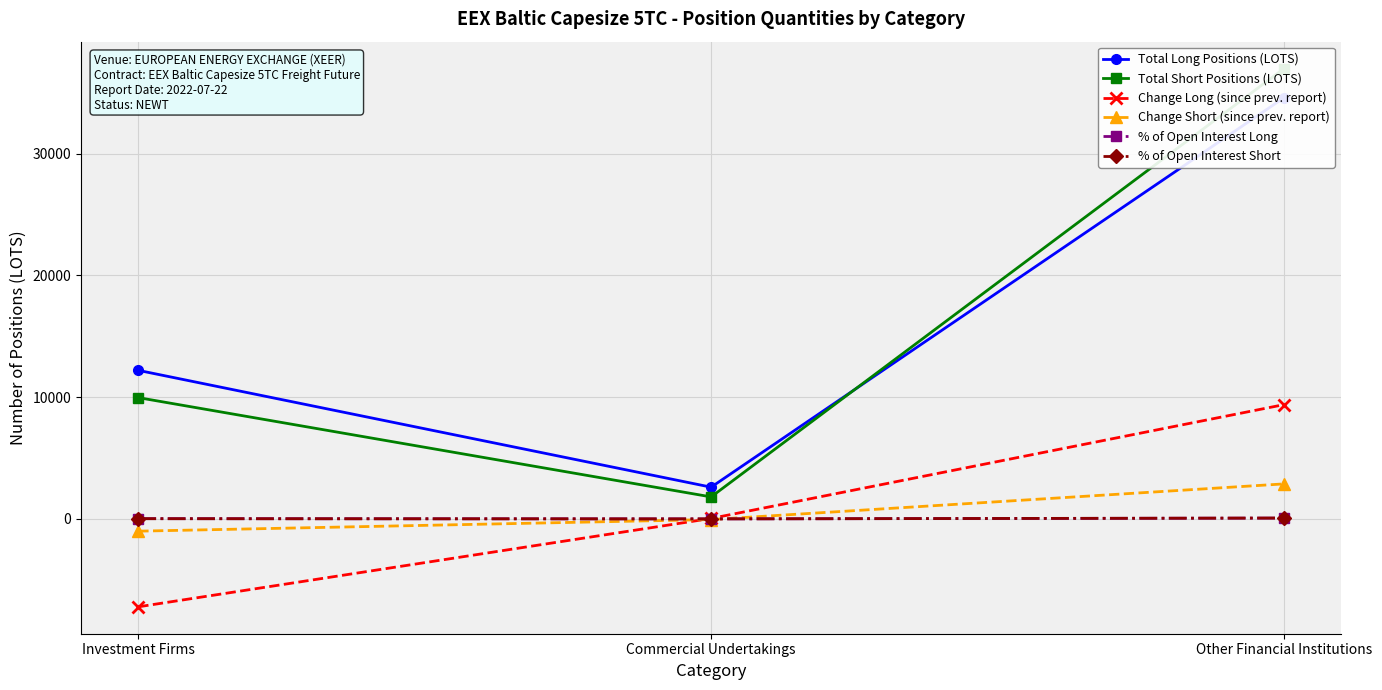

Rank the series at Commercial Undertakings from lowest to highest value.

Change Short (since prev. report), % of Open Interest Short, % of Open Interest Long, Change Long (since prev. report), Total Short Positions (LOTS), Total Long Positions (LOTS)